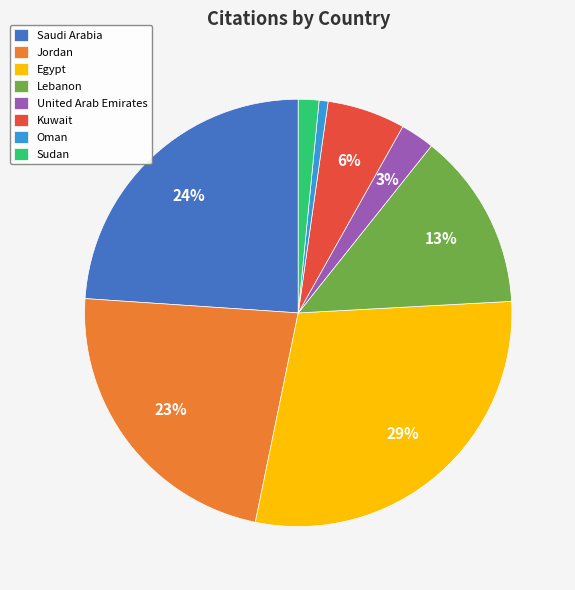

Does Saudi Arabia account for over 50% of the chart?

No